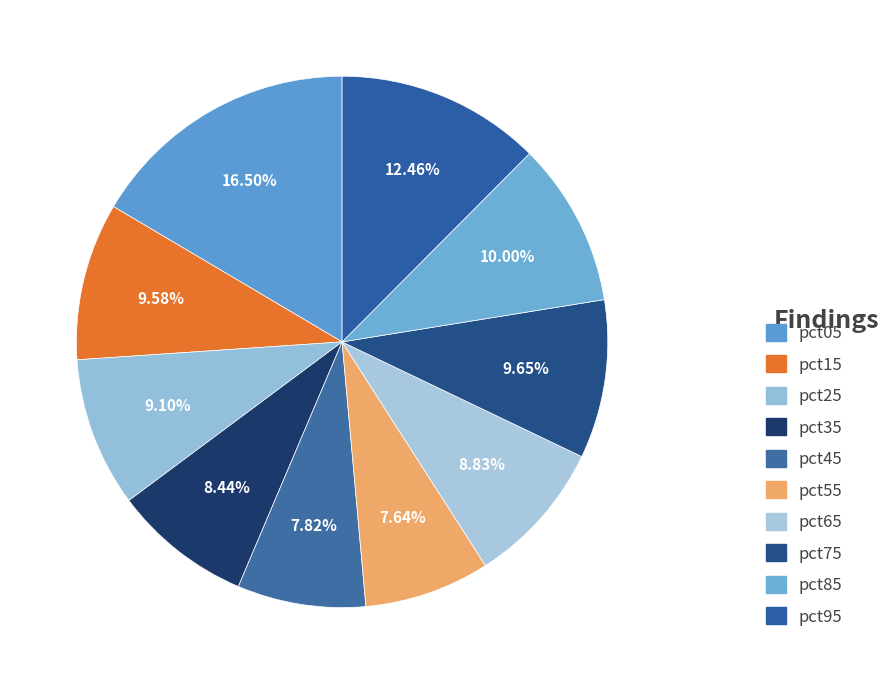

Does pct05 account for over 50% of the chart?

No